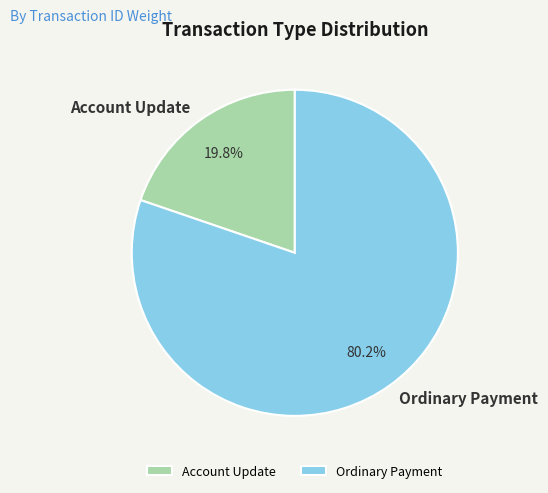

Rank the categories by value from lowest to highest.

Account Update, Ordinary Payment